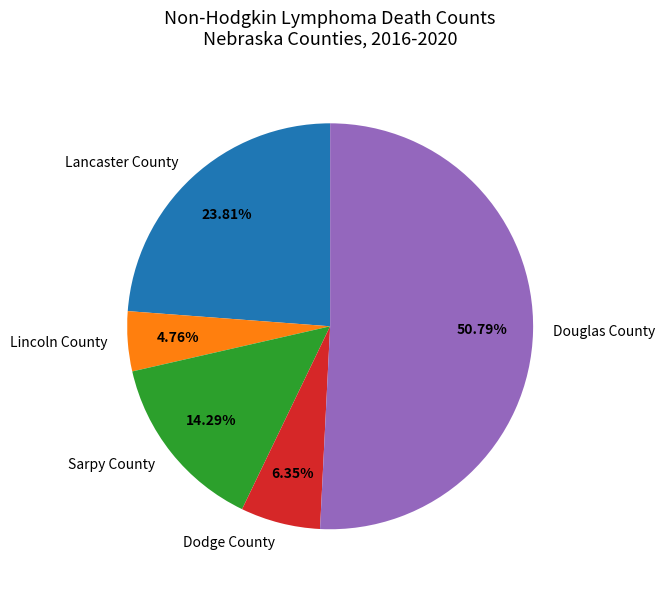

What is the largest slice in the pie chart?

Douglas County